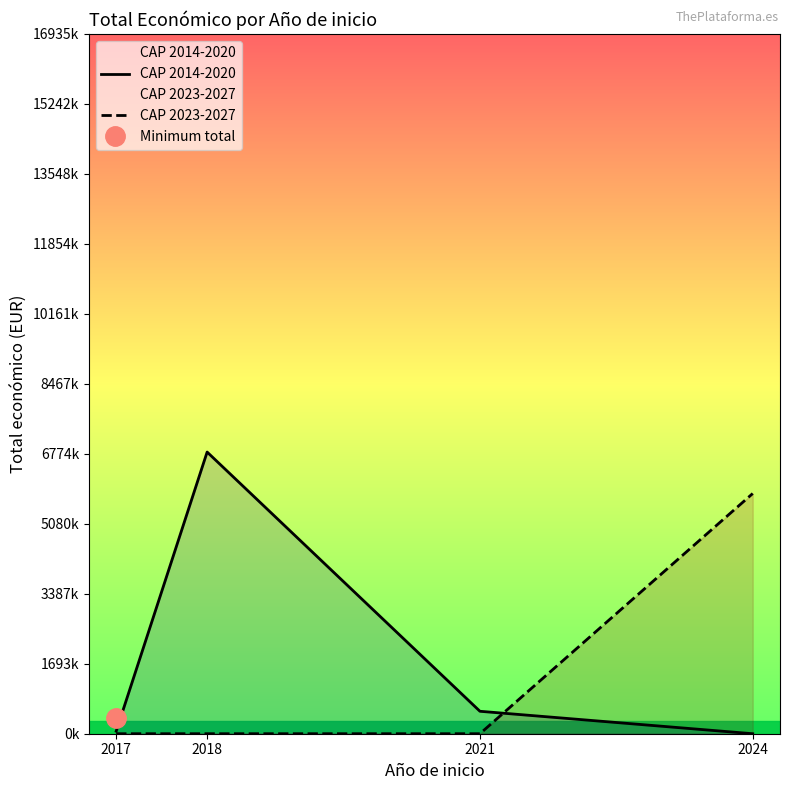

How many data points does each series have?

4